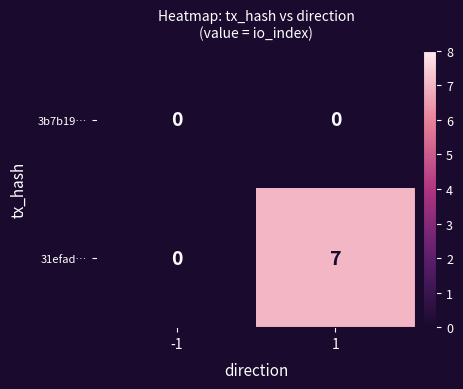

True or false: 31efad… has a value of 0 at -1.

True